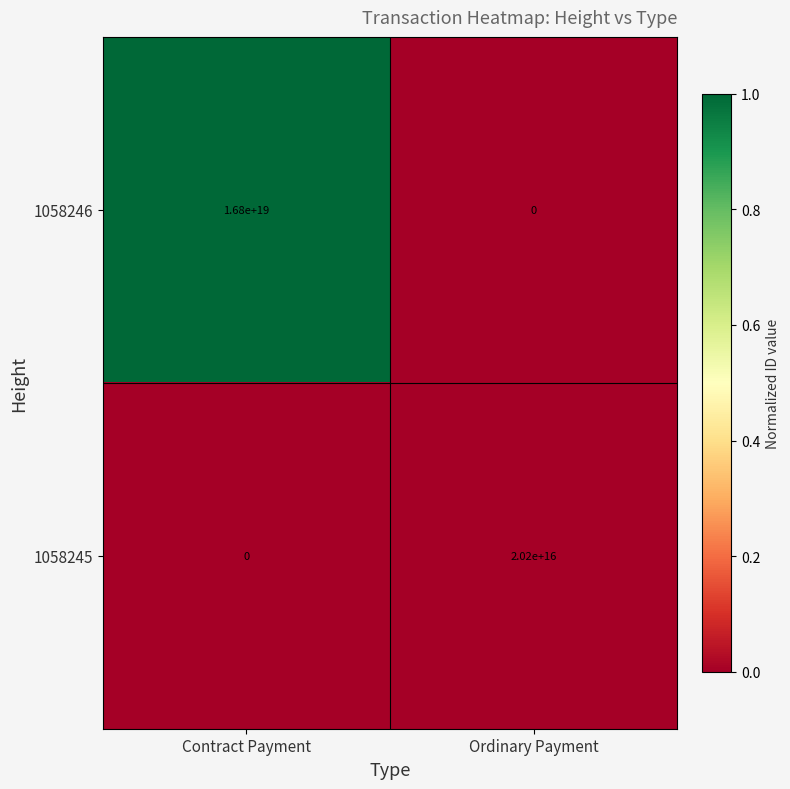

At which label does 1058246 reach its minimum?

Ordinary Payment